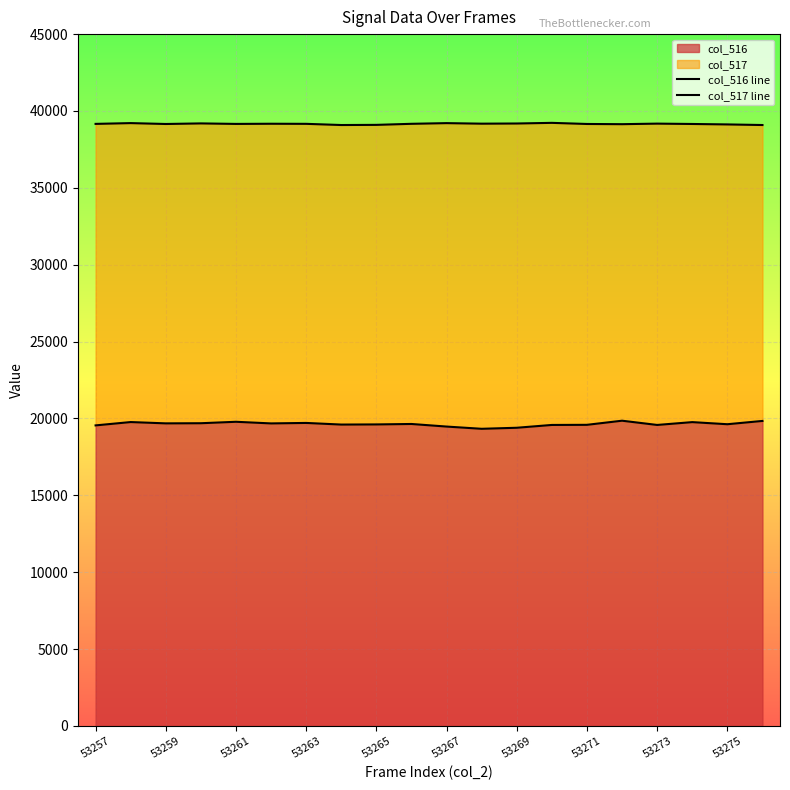

List the series in order of their overall mean, highest first.

col_517 line, col_516 line